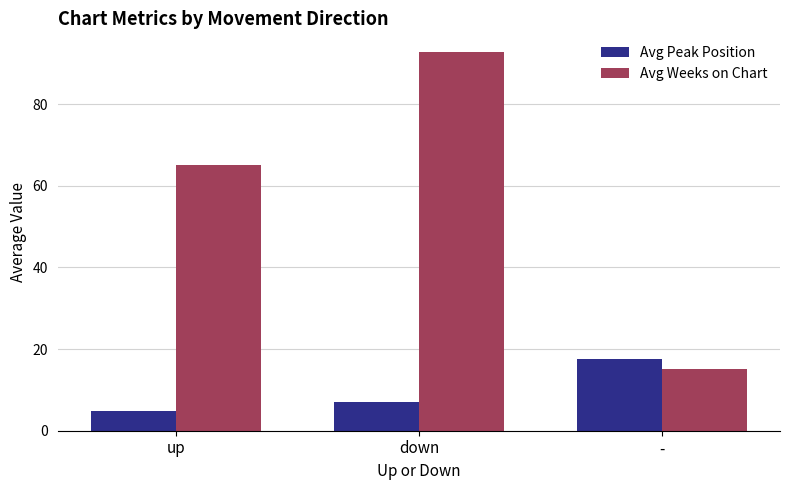

Rank the series by their maximum value, from highest to lowest.

Avg Weeks on Chart, Avg Peak Position